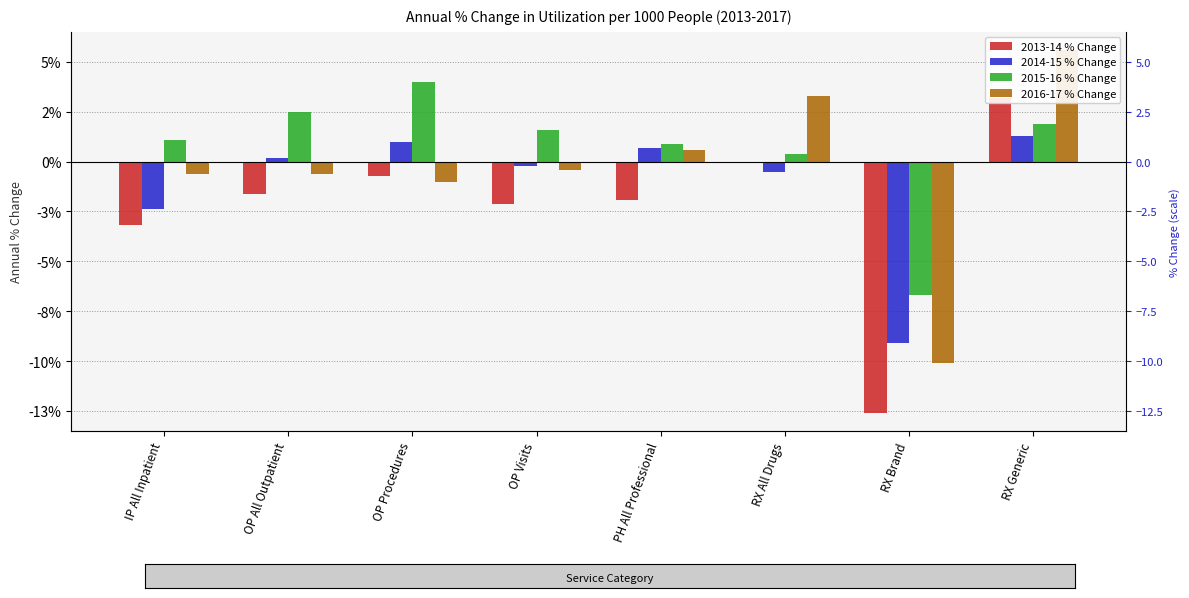

Rank the series by their average value, from lowest to highest.

2013-14 % Change, 2014-15 % Change, 2016-17 % Change, 2015-16 % Change